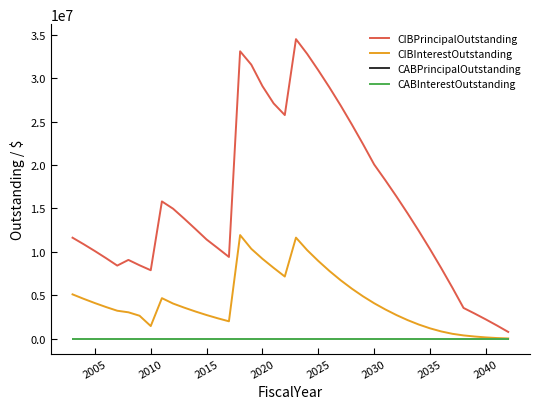

Which series has the largest range (max minus min)?

CIBPrincipalOutstanding